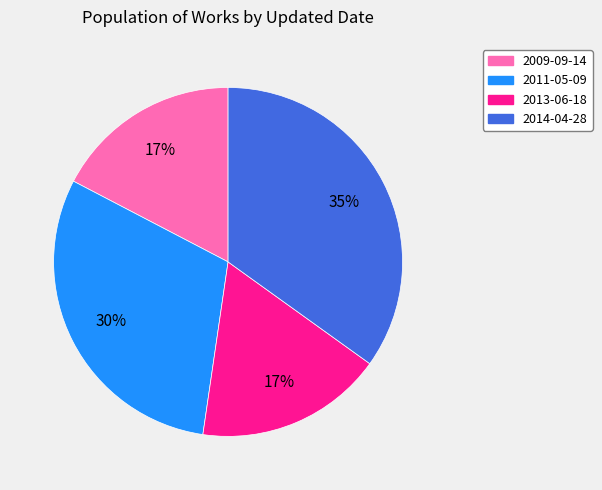

Which has a higher value, 2013-06-18 or 2014-04-28?

2014-04-28